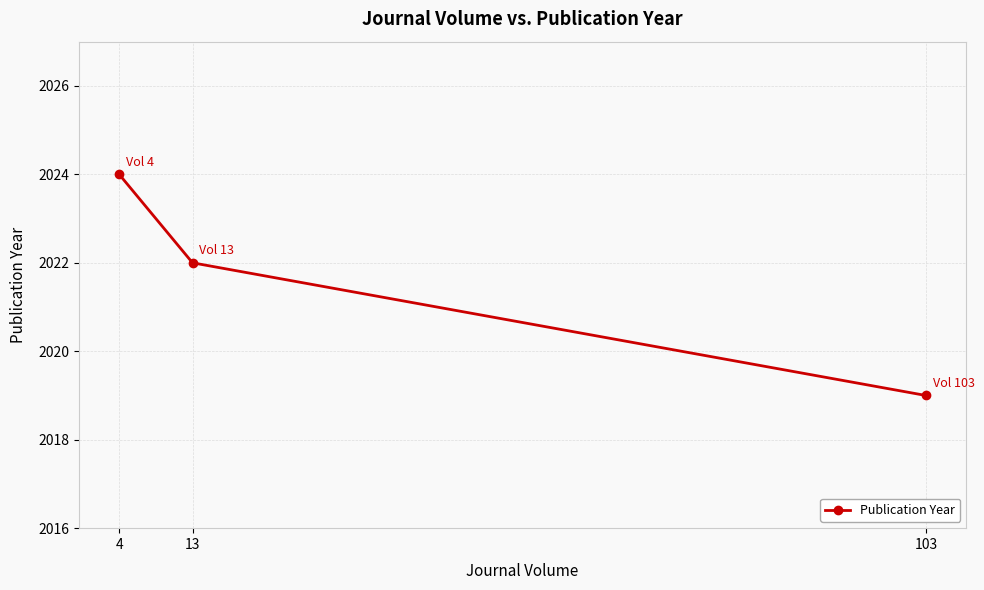

What is the ratio of the value at 13 to the value at 4?

1.0